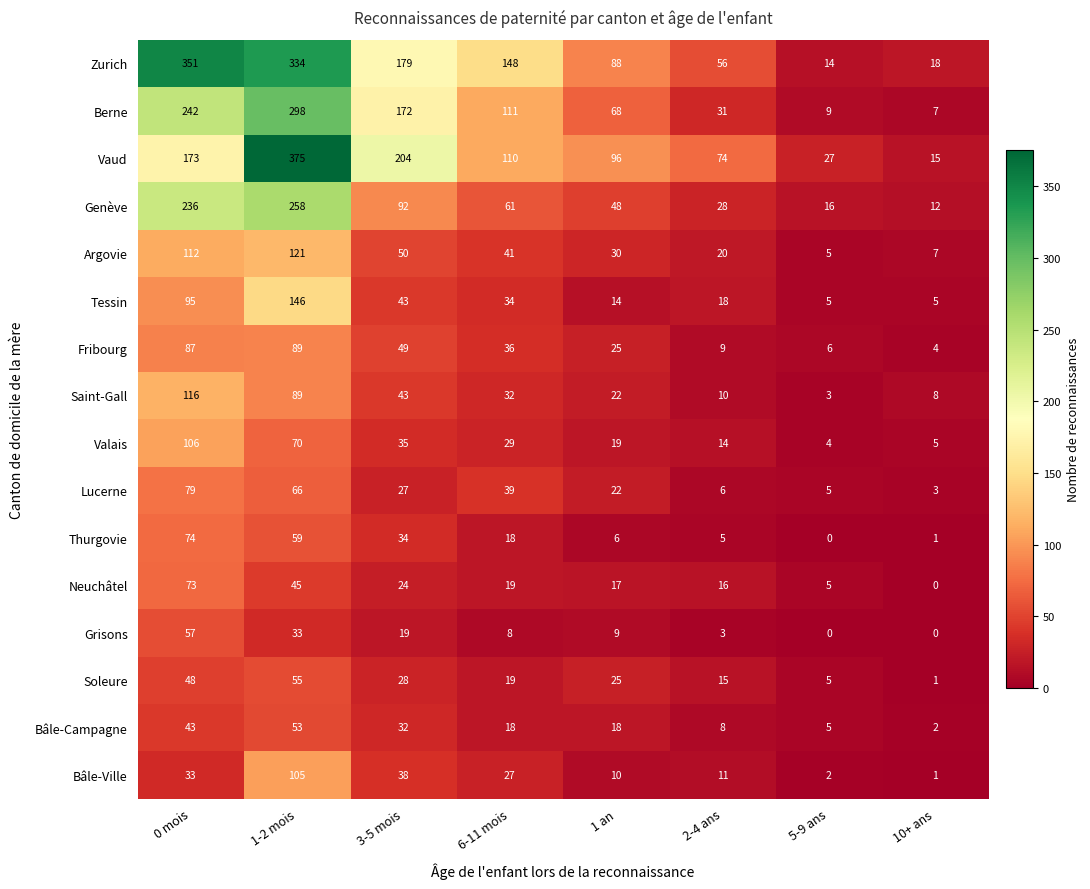

At how many categories does at least one series exceed 23?

7